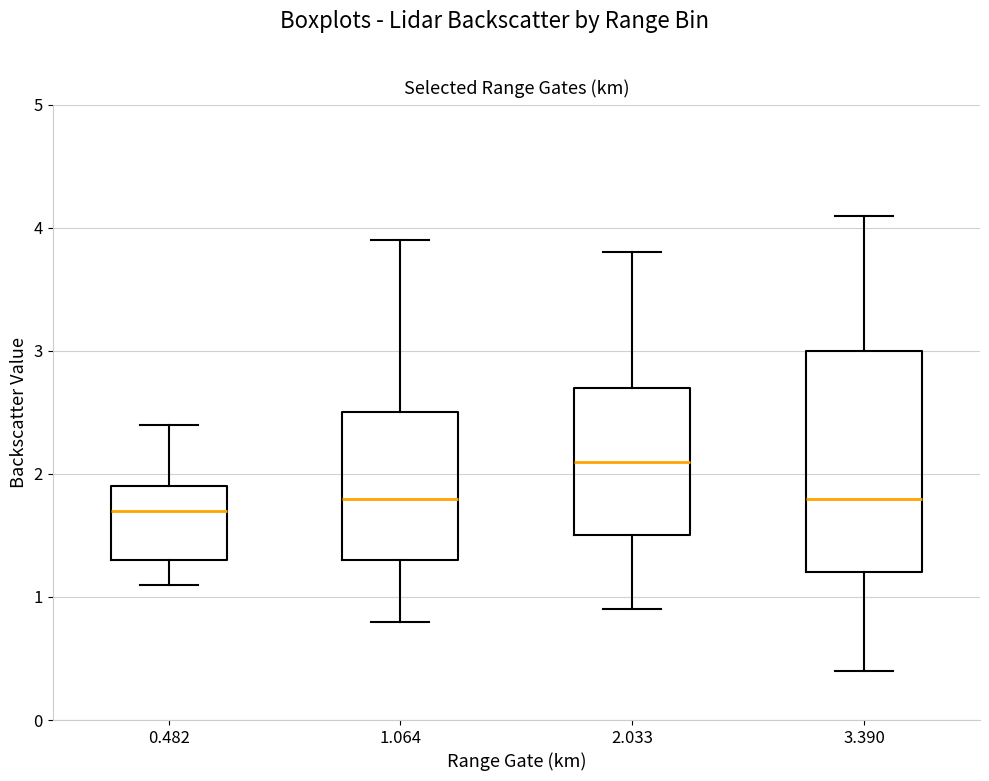

Reading left to right, transcribe this box plot: for each box, give where its median line is, the range the box spans, and where its two whiskers end, as read against the y-axis. The values are not printed on the chart, so give them approximately, as read against the axis.

0.482: median 1.7, box 1.3 to 1.9, whiskers 1.1 to 2.4
1.064: median 1.8, box 1.3 to 2.5, whiskers 0.8 to 3.9
2.033: median 2.1, box 1.5 to 2.7, whiskers 0.9 to 3.8
3.390: median 1.8, box 1.2 to 3.0, whiskers 0.4 to 4.1